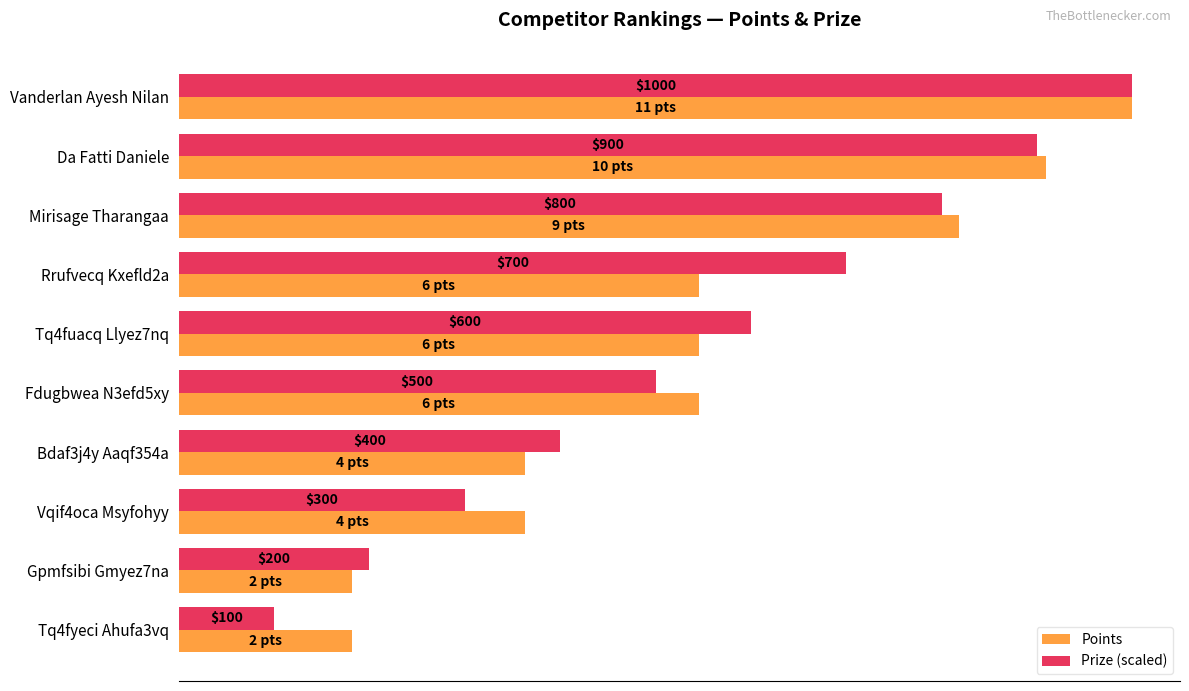

What are all the series names shown in the legend?

Points, Prize (scaled)